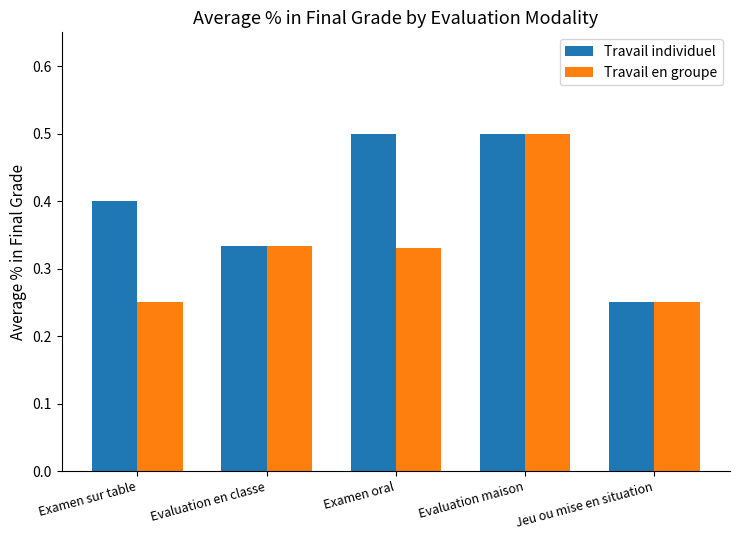

What is the label of the 4th bar from the right?

Evaluation en classe